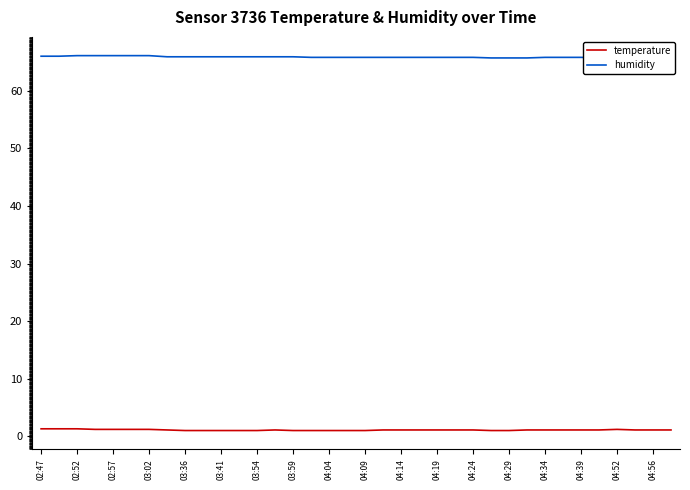

Rank the series at 03:59 from highest to lowest value.

humidity, temperature